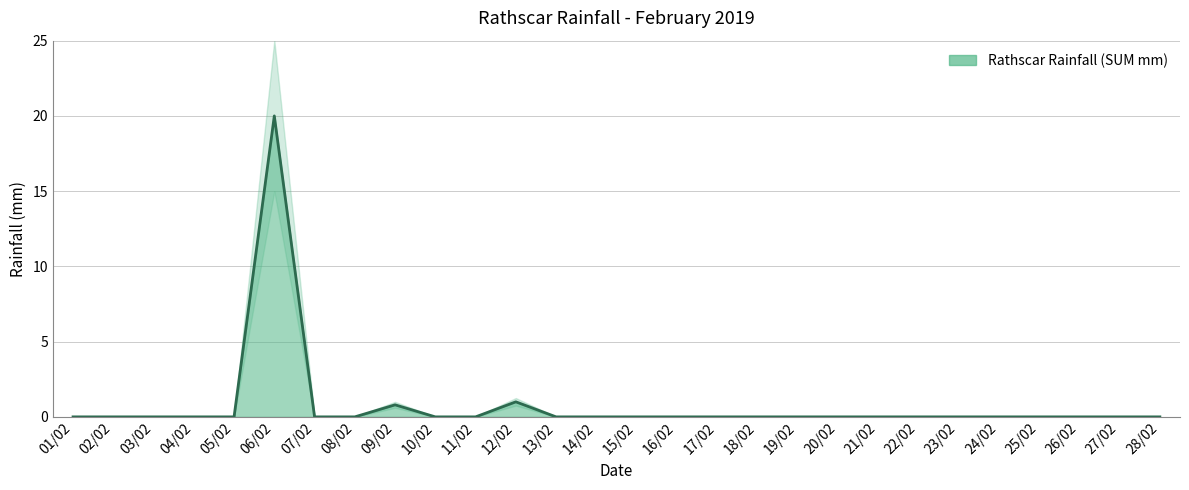

Is it true that the value at 17/02 is 13.4?

False